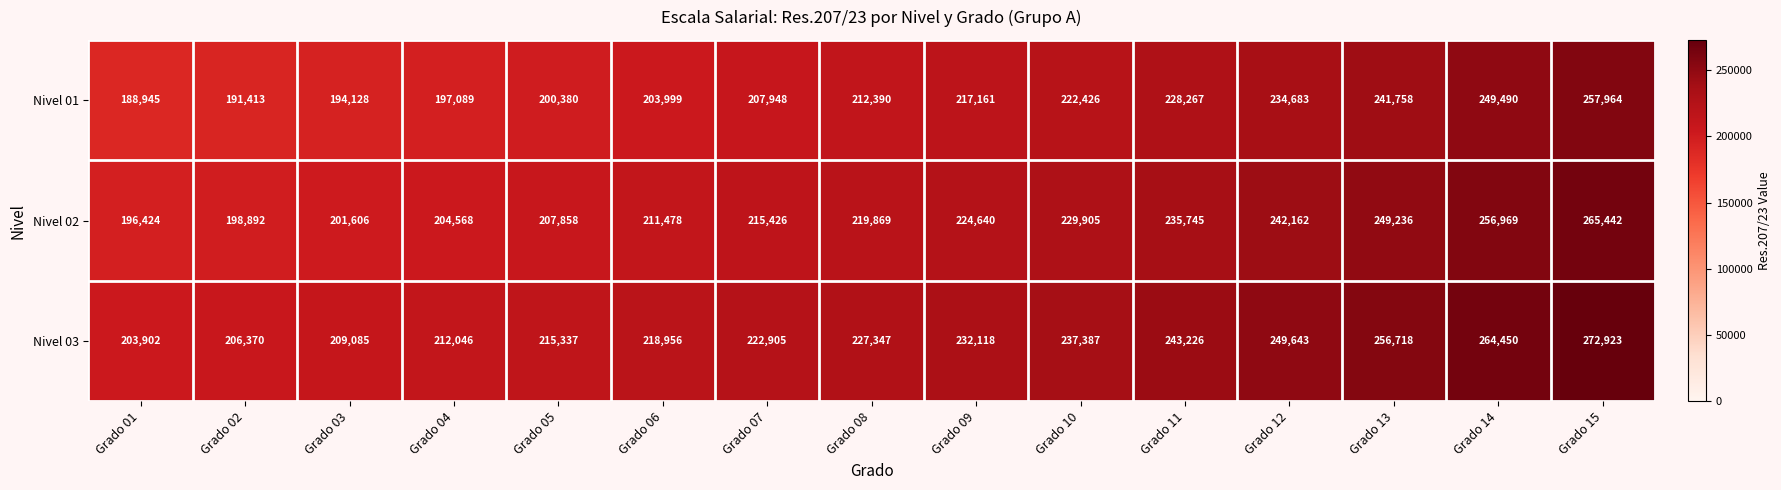

What is the sum of all Nivel 01 values?

3248041